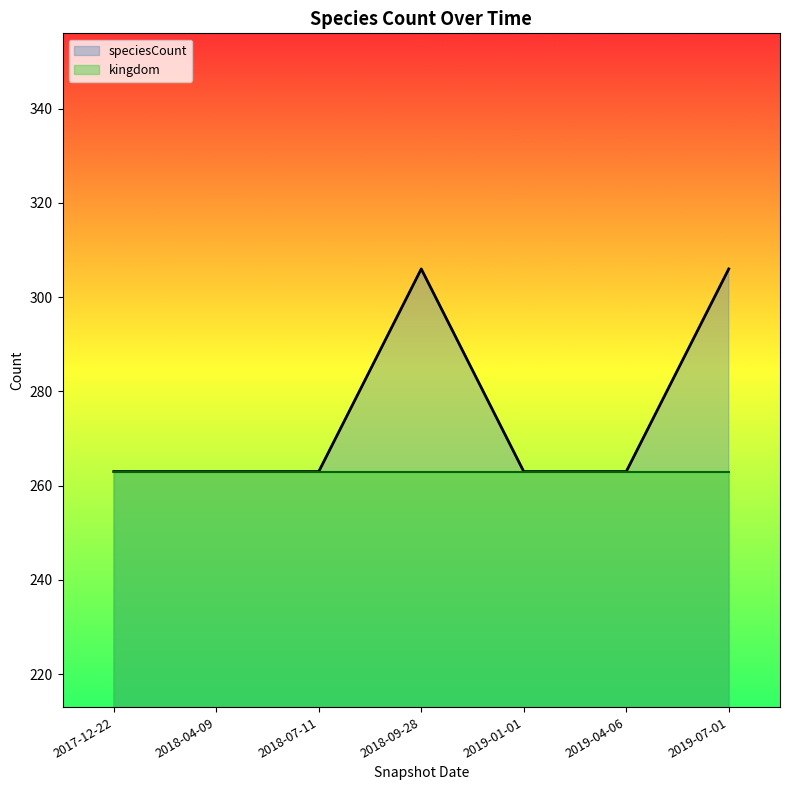

What is the label of the 1st point from the left?

2017-12-22